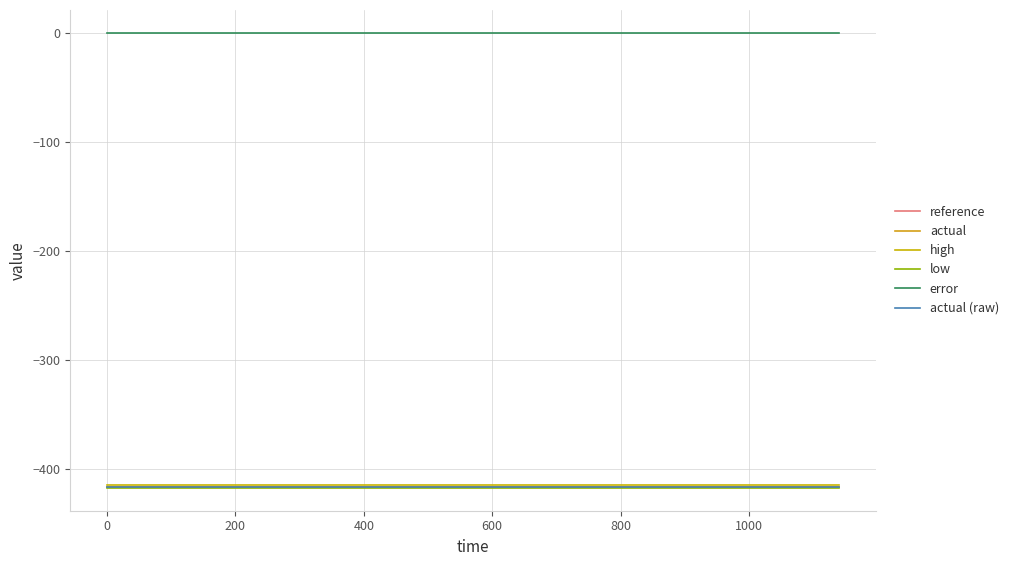

Which series has the widest spread of values?

reference